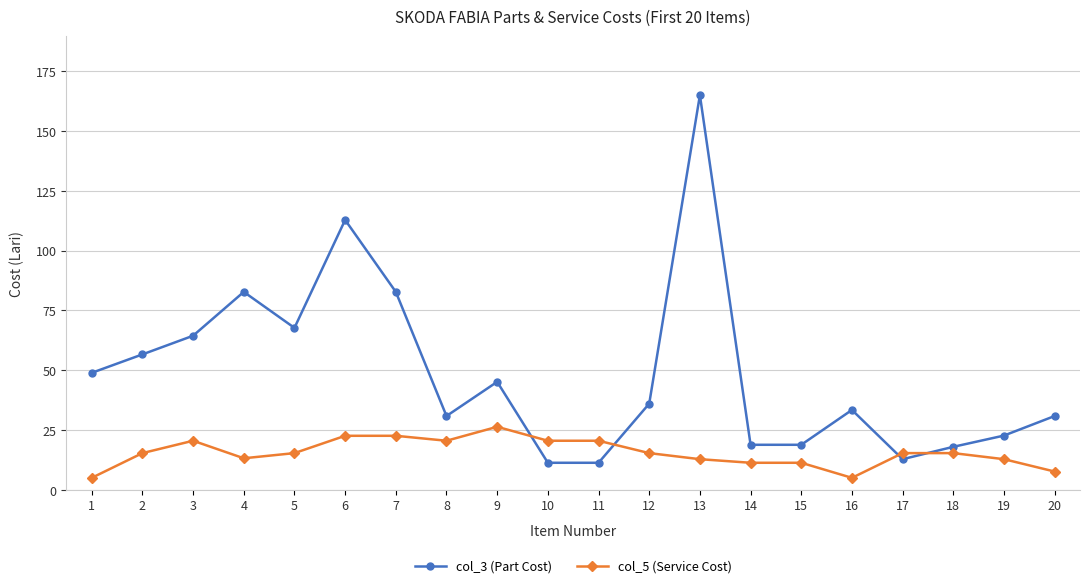

What is the sum of the col_5 (Service Cost) values at 2 and 1?

20.3